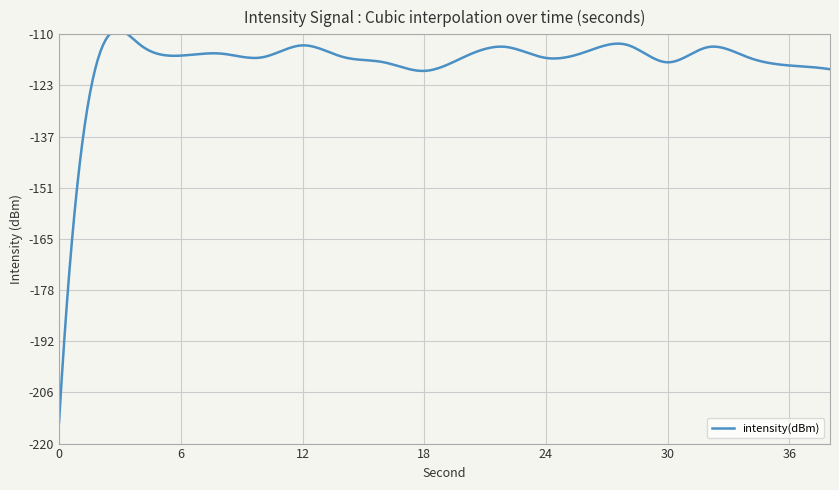

What is the average value?

-117.6